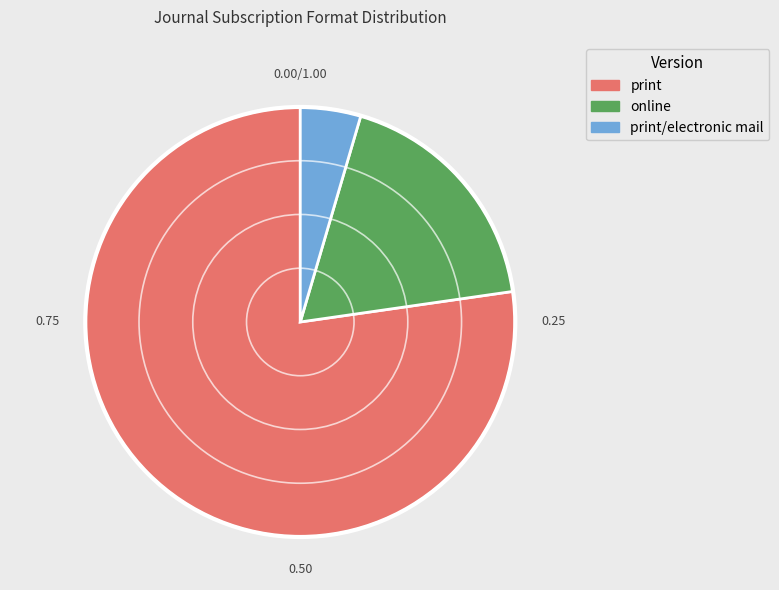

Approximately how many times larger is the value at print compared to print/electronic mail?

17.0